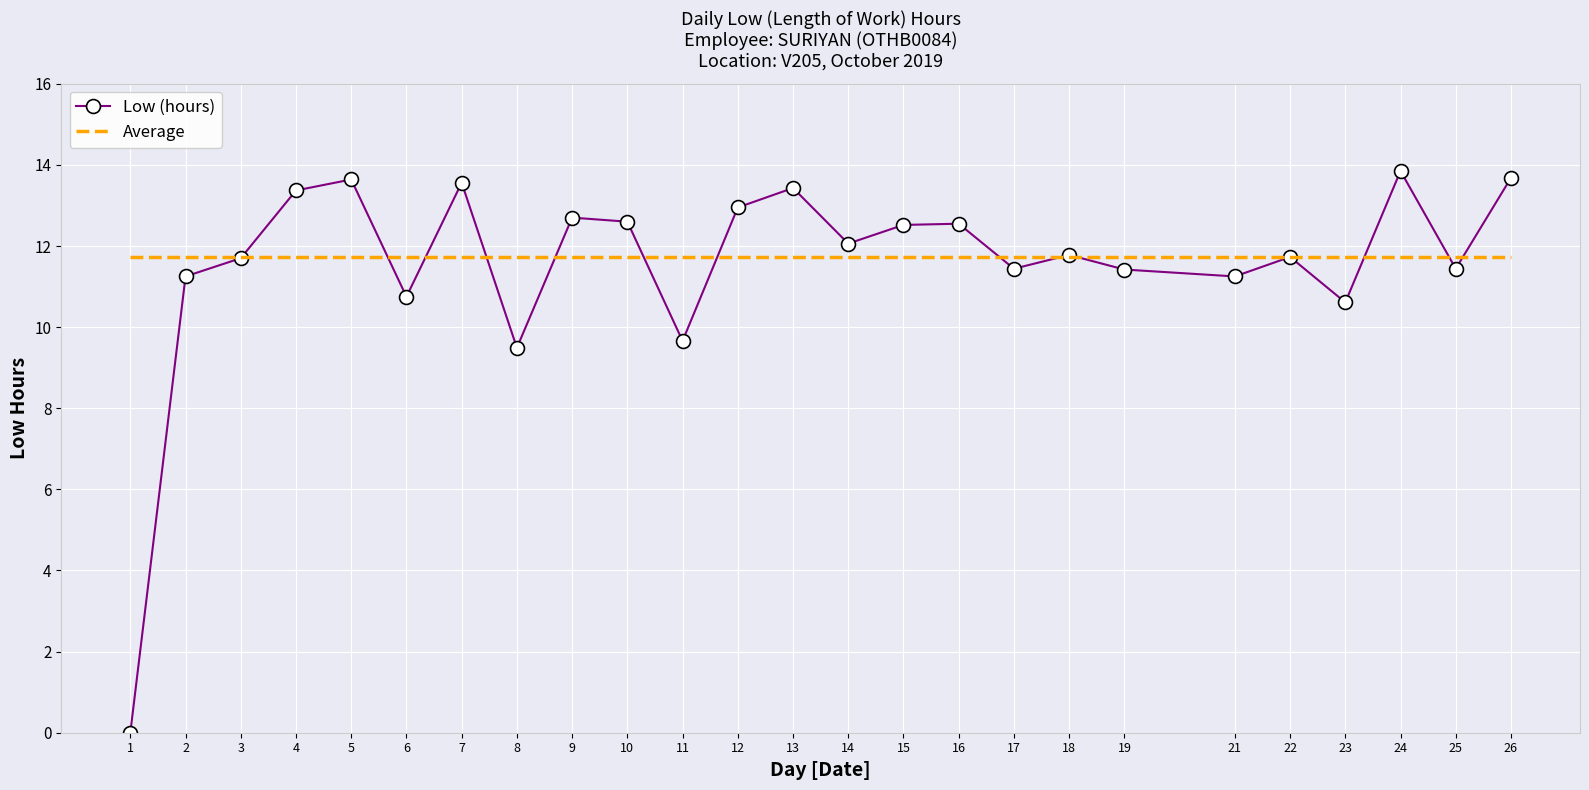

What is the lowest value of the Average series?

11.7